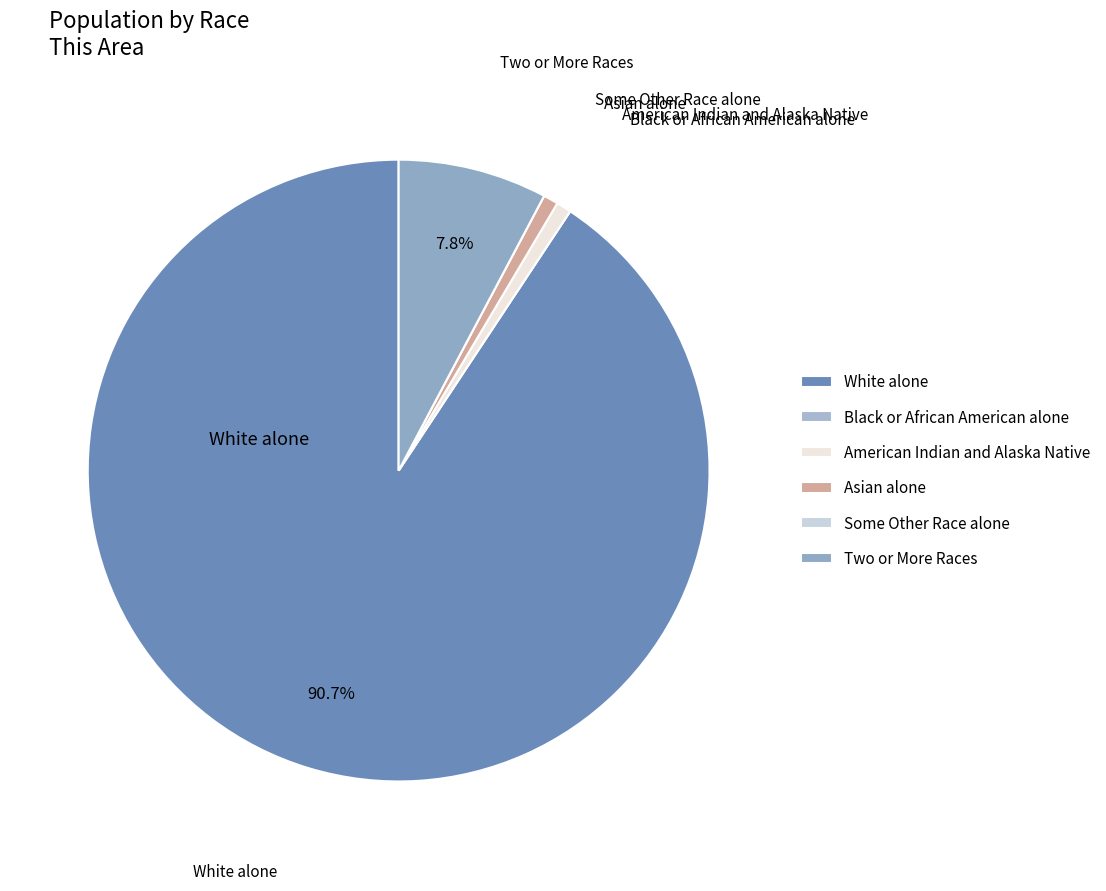

What portion of the pie excludes Two or More Races?

92.2%